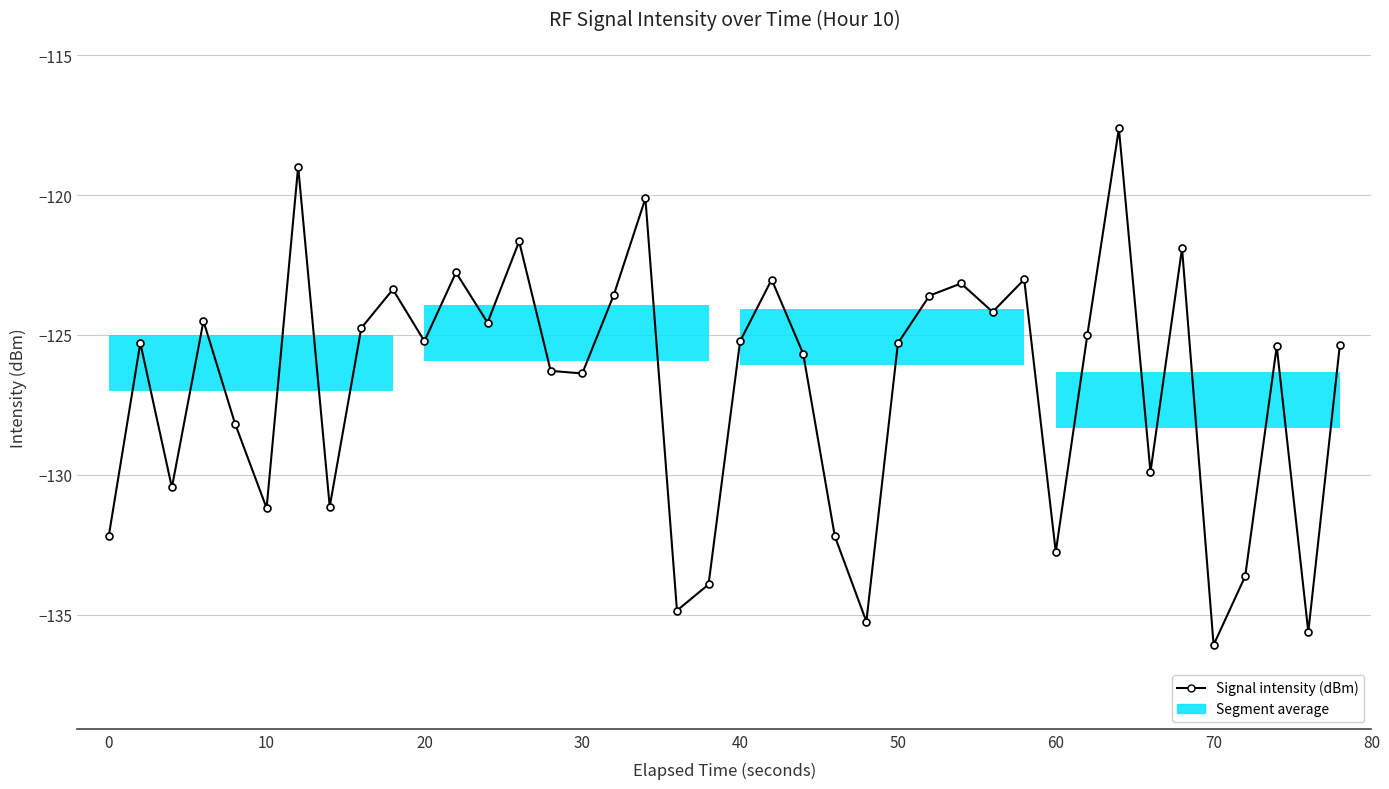

Does the chart display data point markers on the line(s)?

Yes